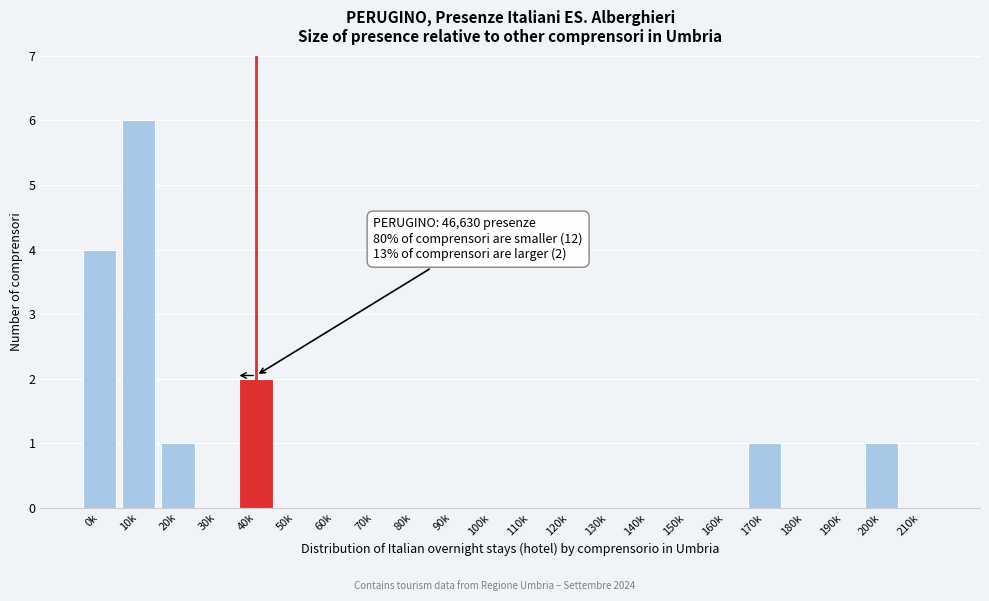

Reading left to right, transcribe all the data shown in this chart.

0k=4	10k=6	20k=1	30k=0	40k=2	50k=0	60k=0	70k=0	80k=0	90k=0	100k=0	110k=0	120k=0	130k=0	140k=0	150k=0	160k=0	170k=1	180k=0	190k=0	200k=1	210k=0